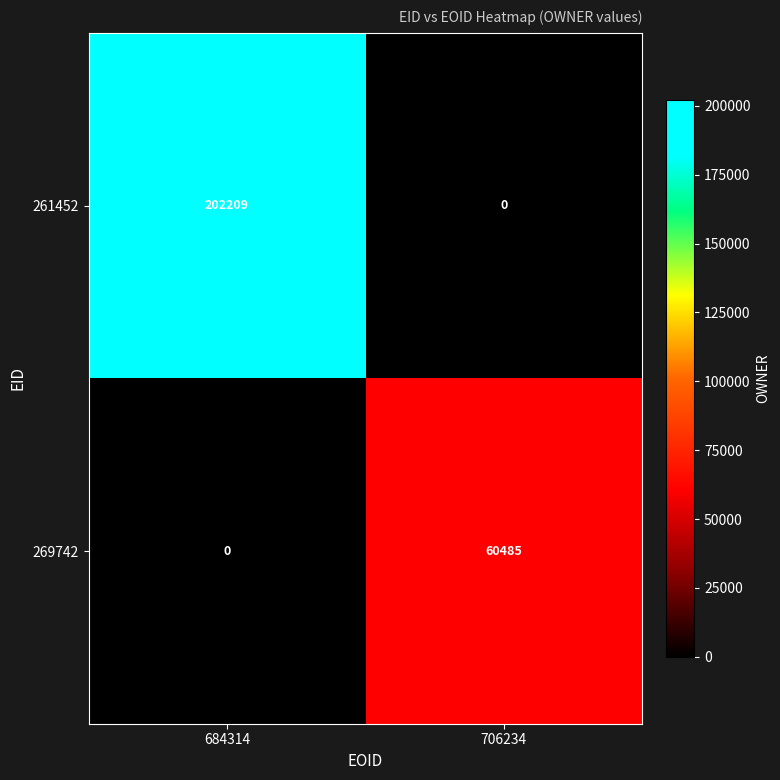

Reading left to right, list all the values displayed in this chart.

261452: 202209	0
269742: 0	60485